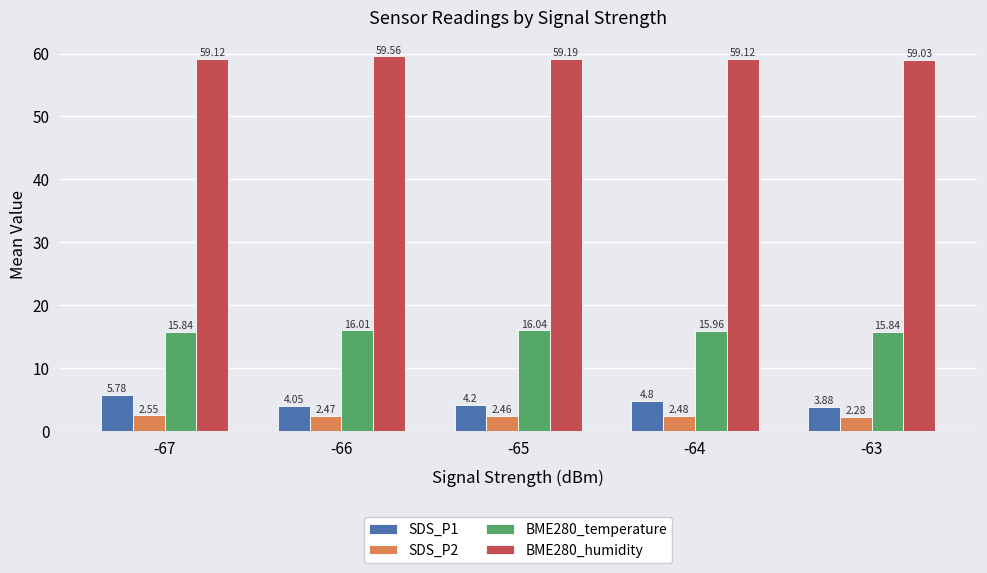

What is the total value across all series at -63?

81.0